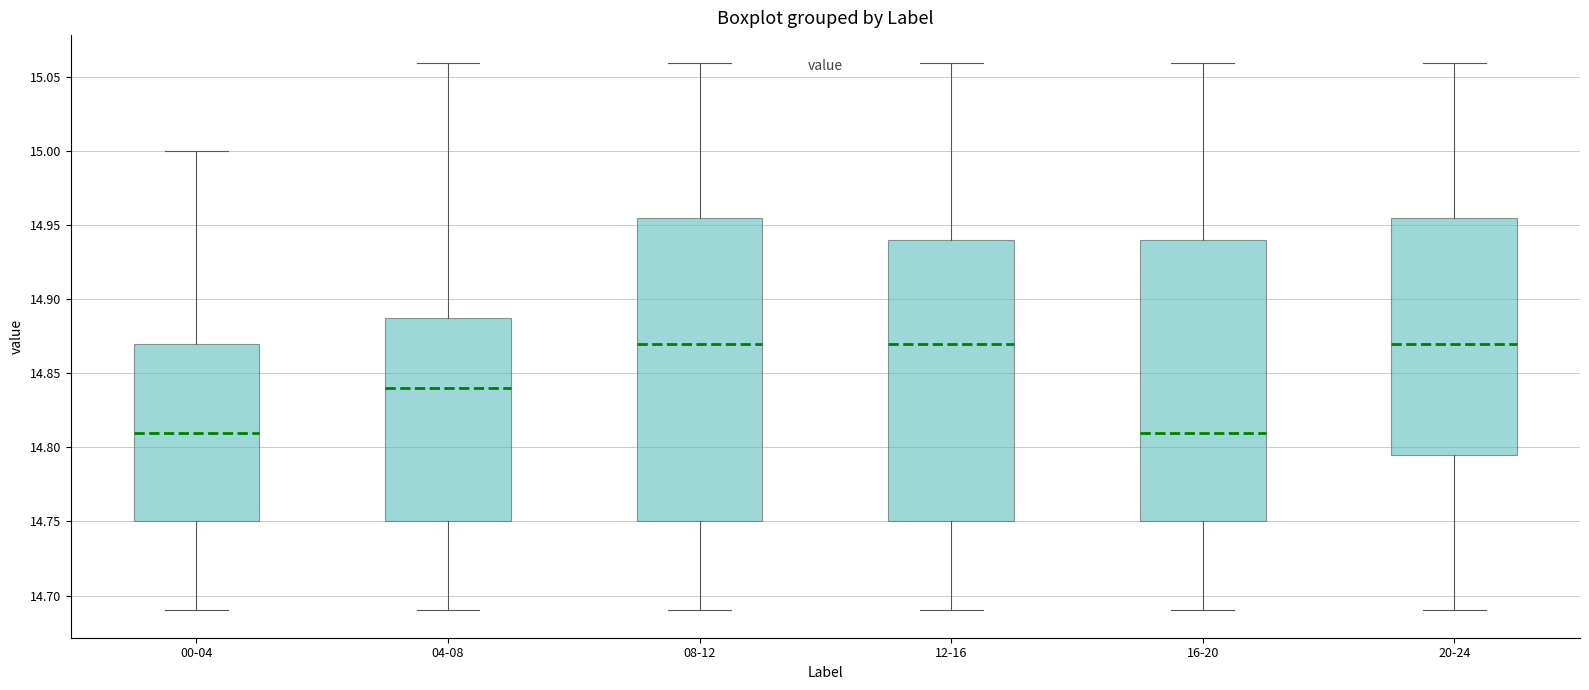

Which box is the tallest, from its lower edge to its upper edge?

08-12